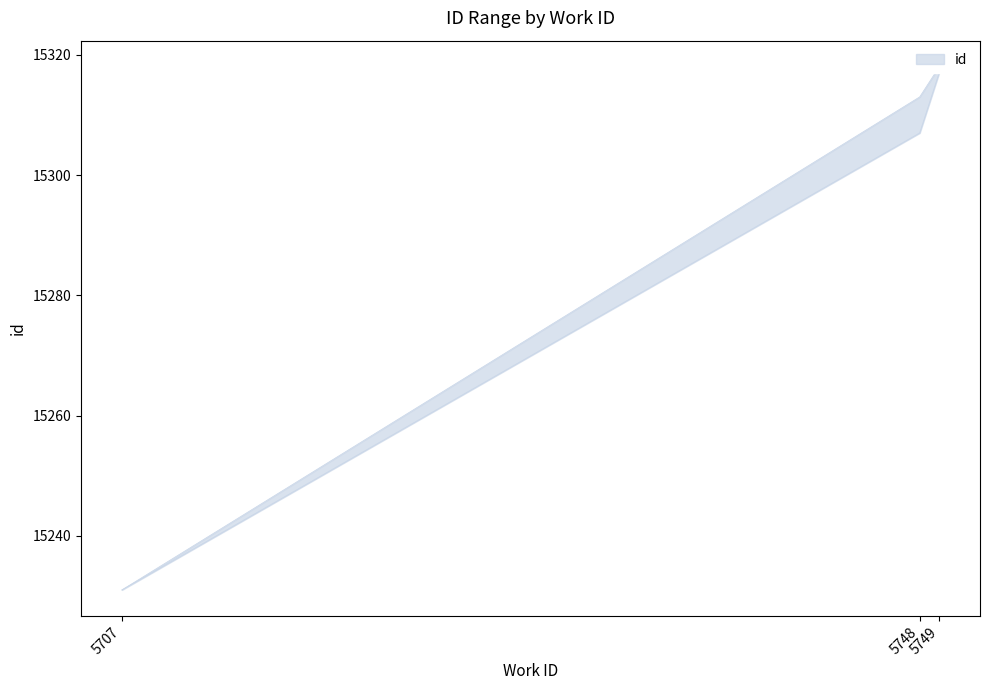

What is the approximate value at 5749?

15317